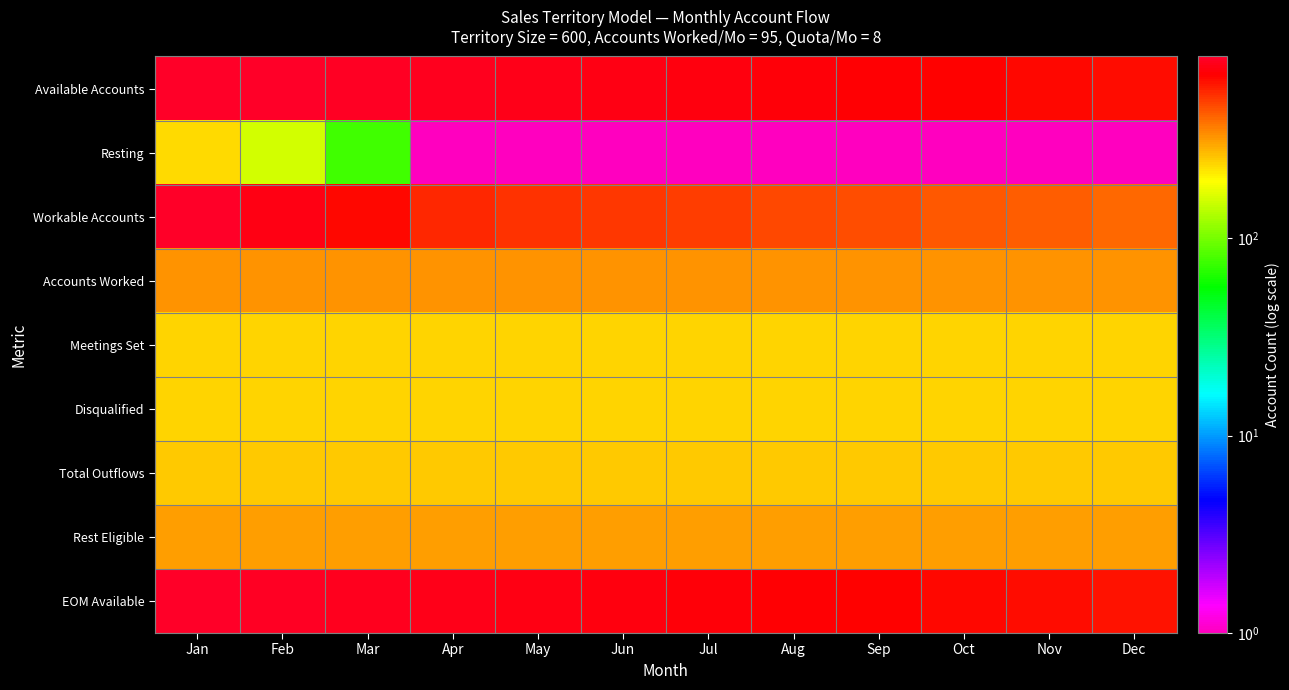

What is the difference between the highest and lowest values at May?

759